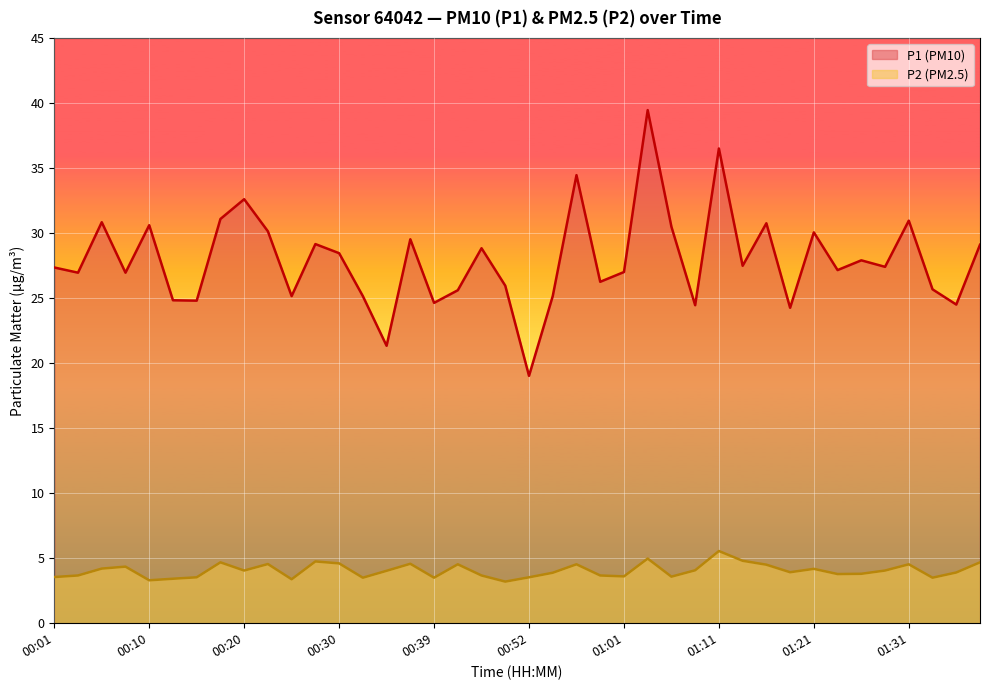

The value of P2 at 01:28 is 5.9. True or false?

False